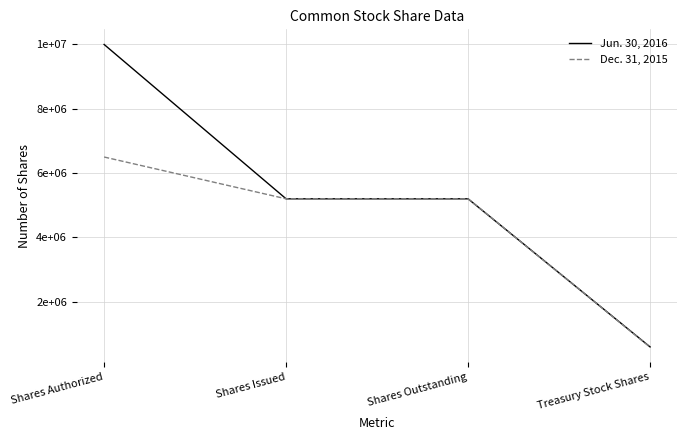

True or false: Dec. 31, 2015 has more than 2 points higher than both neighbors.

False